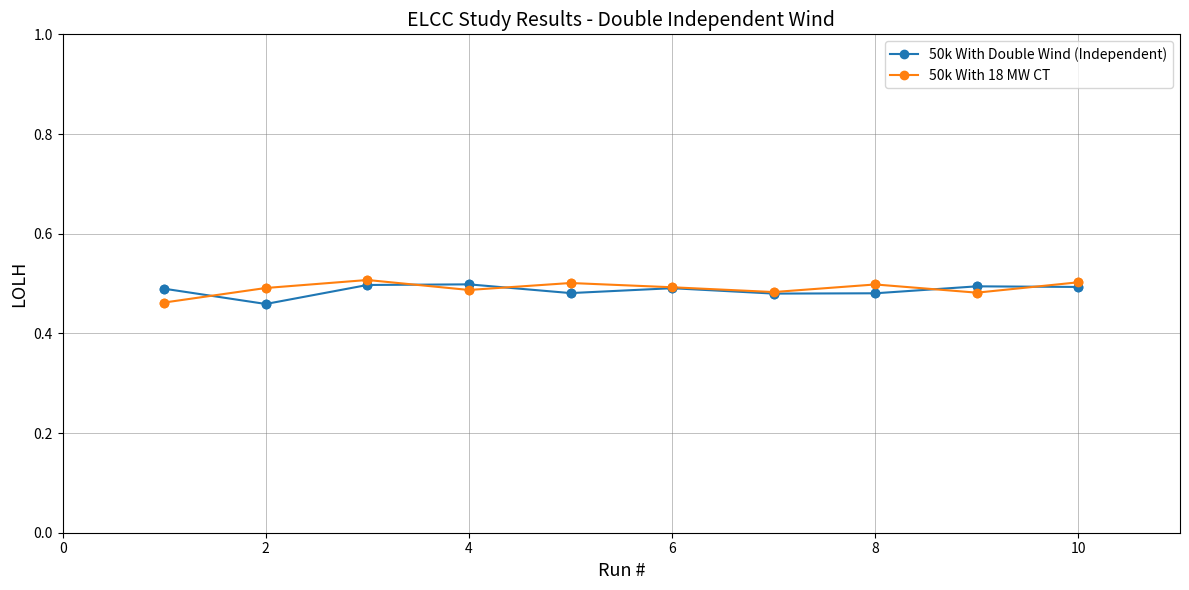

At how many categories does at least one series exceed 0?

10